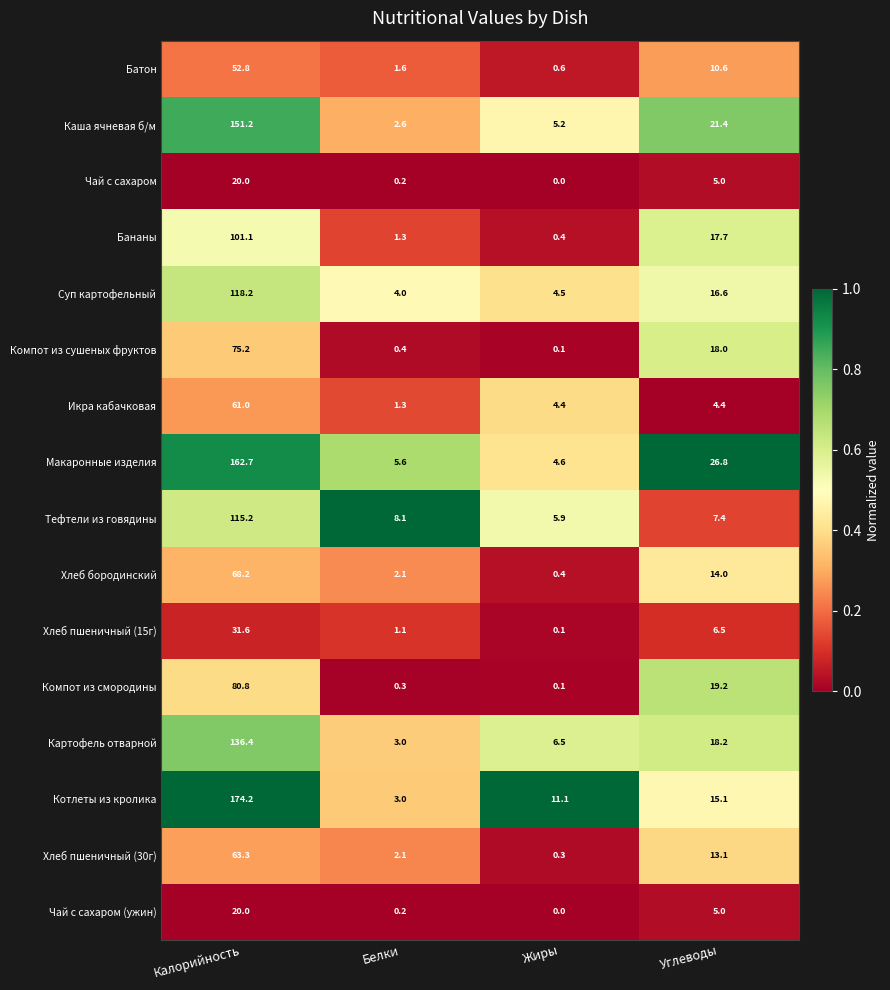

What is the spread (max minus min) of values at Белки?

7.9